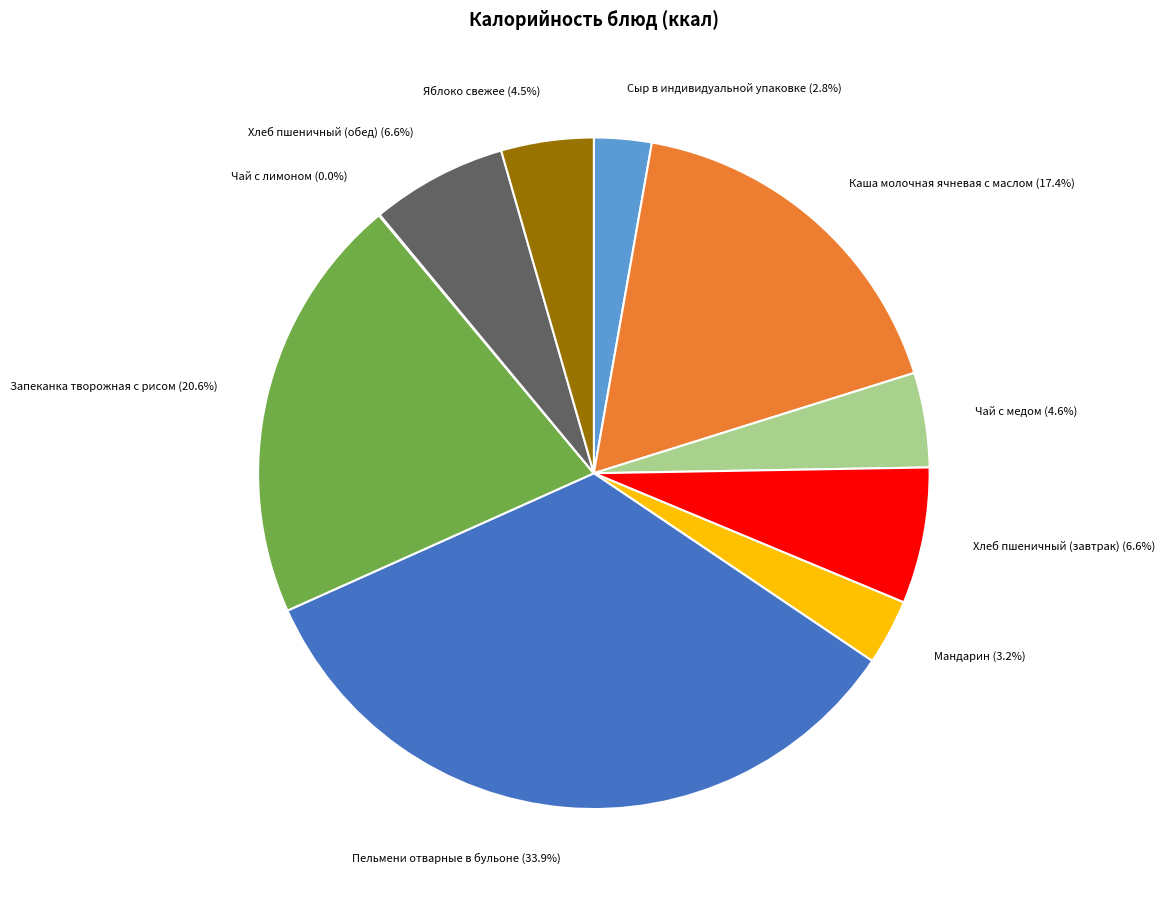

Does Каша молочная ячневая с маслом account for over 50% of the chart?

No